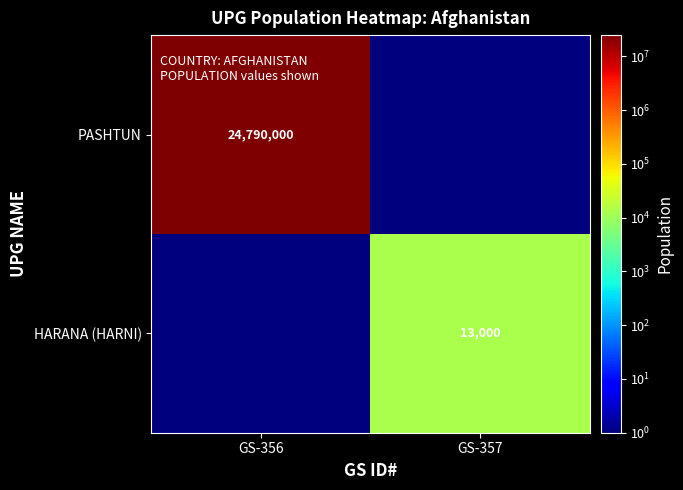

True or false: HARANA (HARNI) has a value of 13000 at GS-357.

True